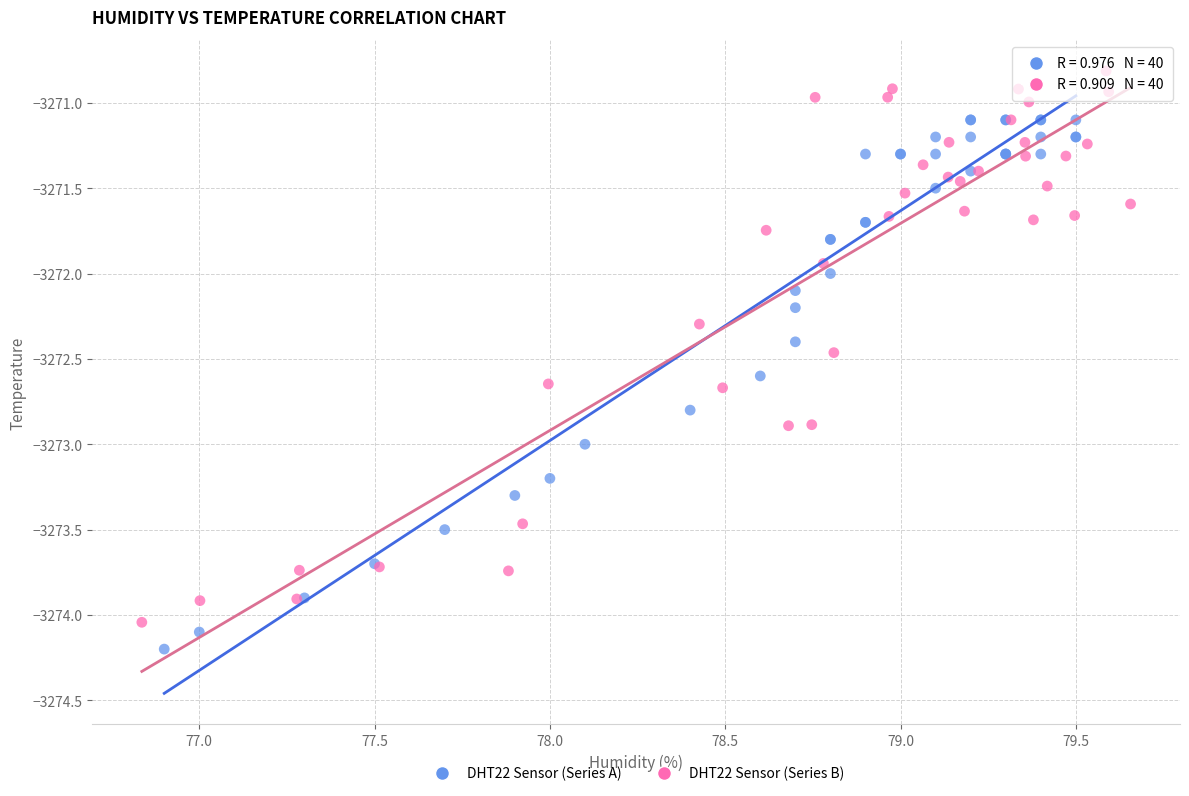

Which series reaches the maximum Y coordinate?

DHT22 Sensor (Series B)